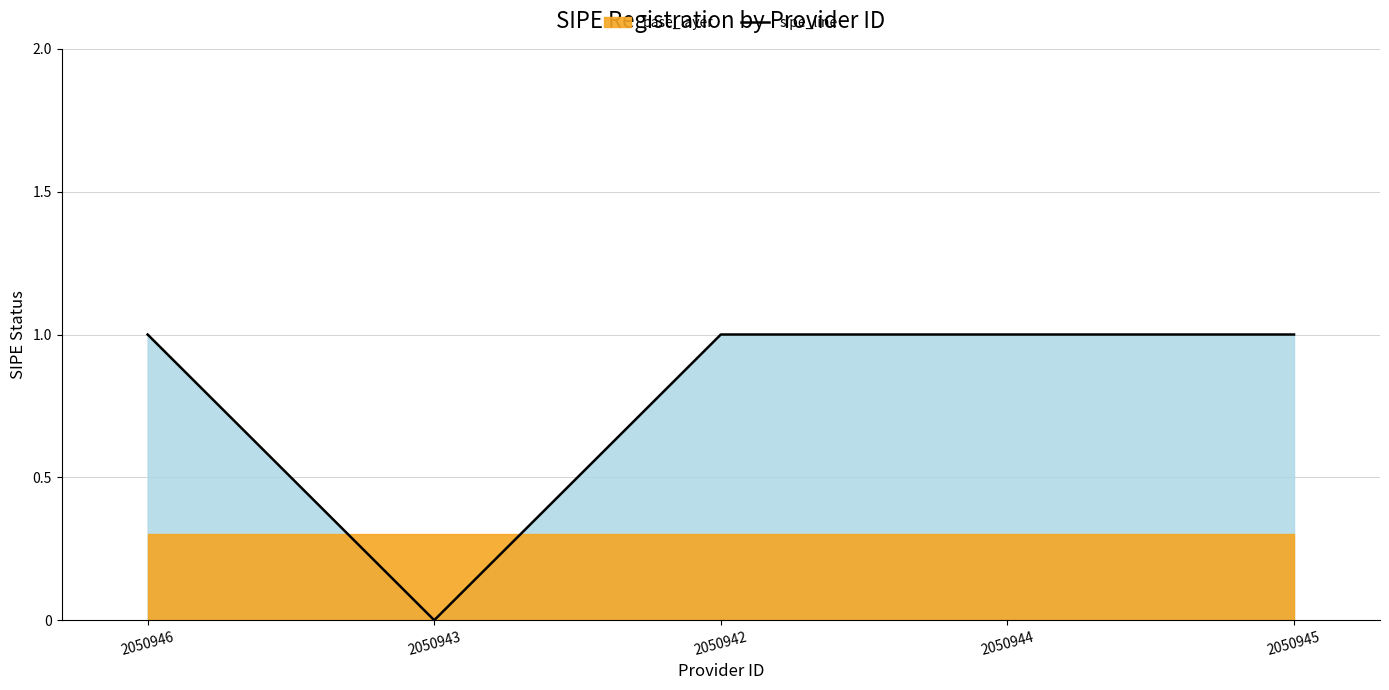

Reading left to right, what are all the values shown in this chart?

2050946=1	2050943=0	2050942=1	2050944=1	2050945=1